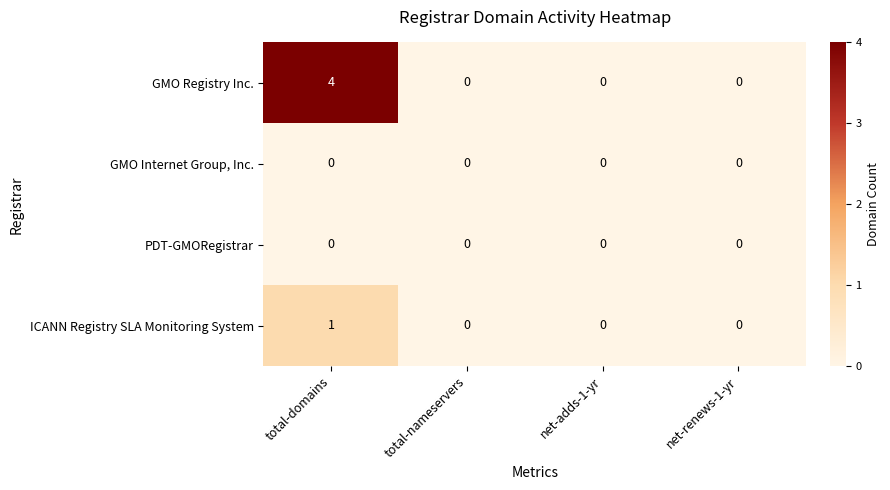

What is the greatest value displayed?

4